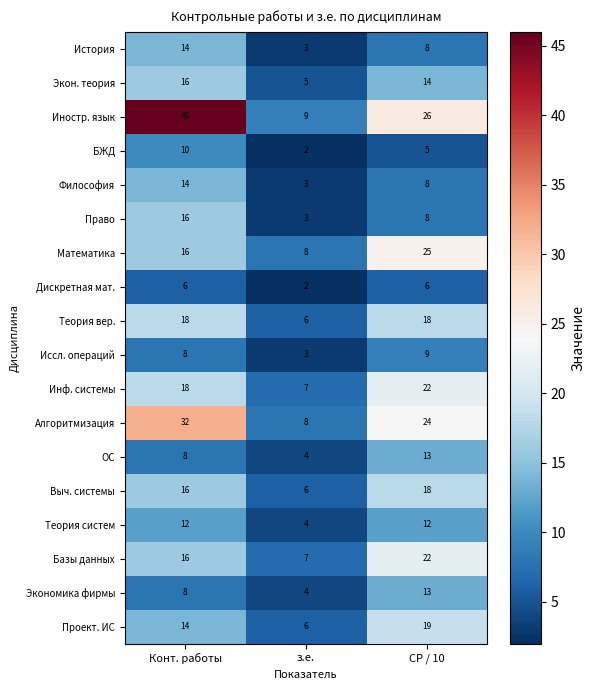

How many ОС values are between 4 and 13?

3